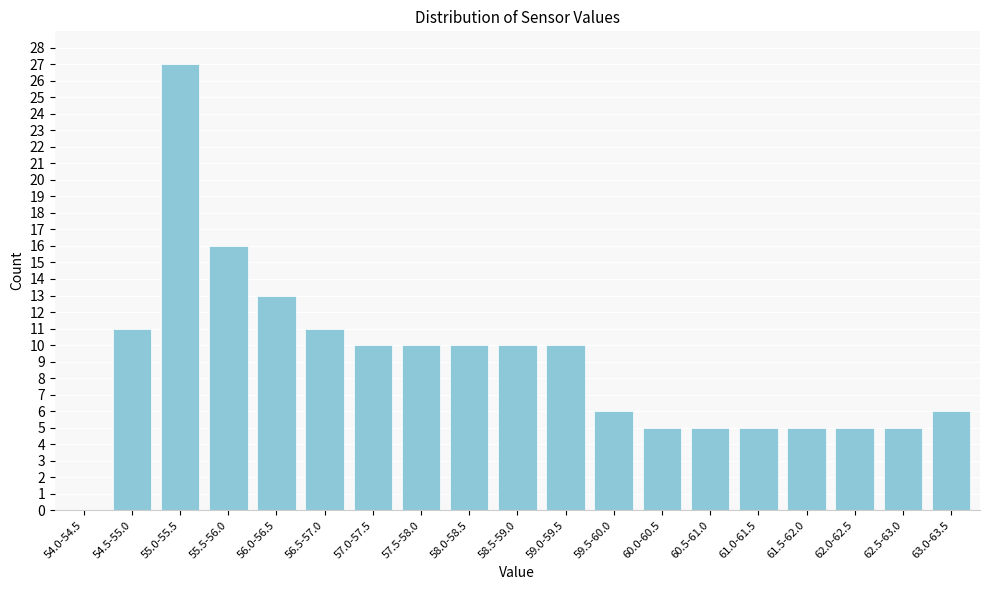

Reading right to left, list all the values displayed in this chart.

63.0-63.5=6	62.5-63.0=5	62.0-62.5=5	61.5-62.0=5	61.0-61.5=5	60.5-61.0=5	60.0-60.5=5	59.5-60.0=6	59.0-59.5=10	58.5-59.0=10	58.0-58.5=10	57.5-58.0=10	57.0-57.5=10	56.5-57.0=11	56.0-56.5=13	55.5-56.0=16	55.0-55.5=27	54.5-55.0=11	54.0-54.5=0